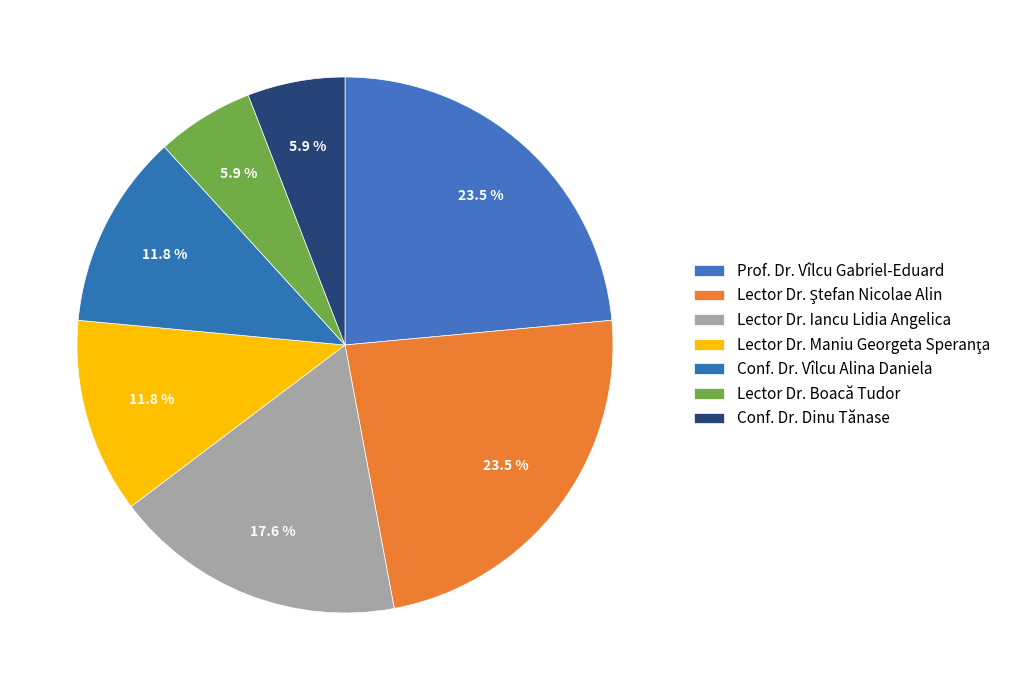

How many segments does this pie chart have?

7